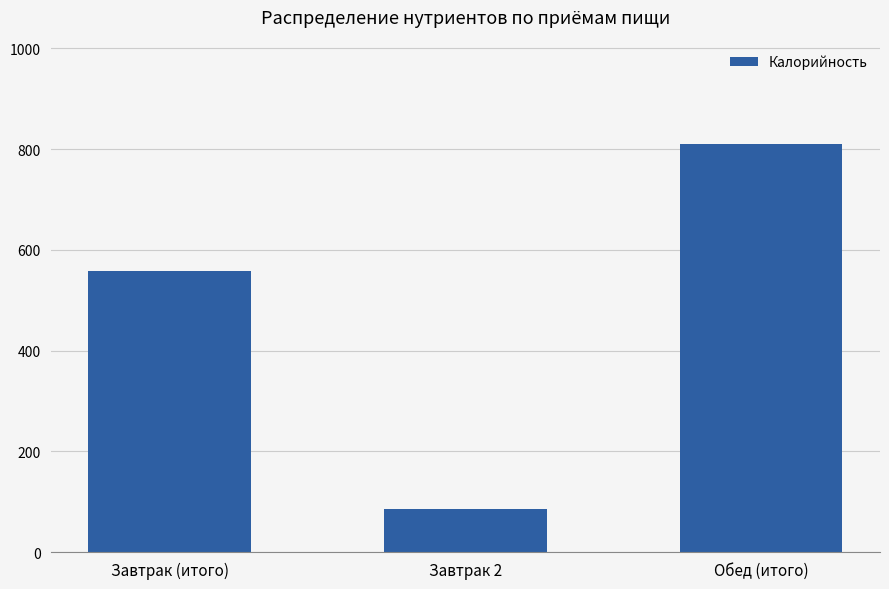

Reading left to right, extract all data points from this chart.

Завтрак (итого)=558.0	Завтрак 2=85.0	Обед (итого)=809.4